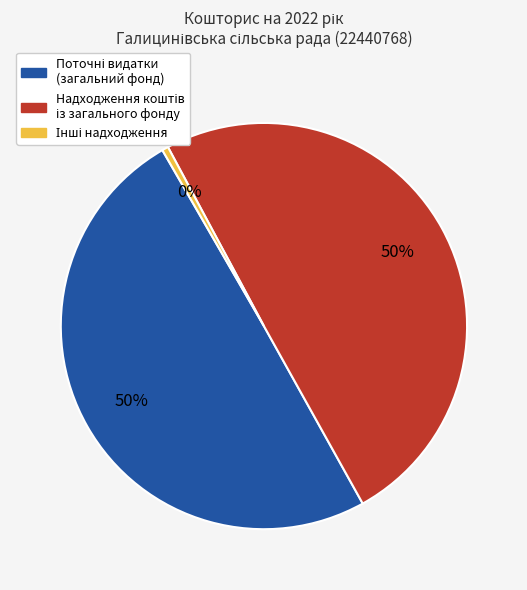

To the nearest percent, what is the average slice percentage?

33%